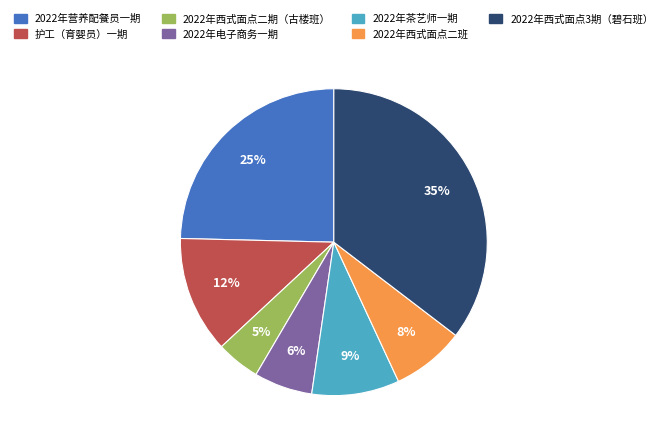

To the nearest percent, what is the combined percentage of 2022年西式面点二期（古楼班） and 2022年茶艺师一期?

14%